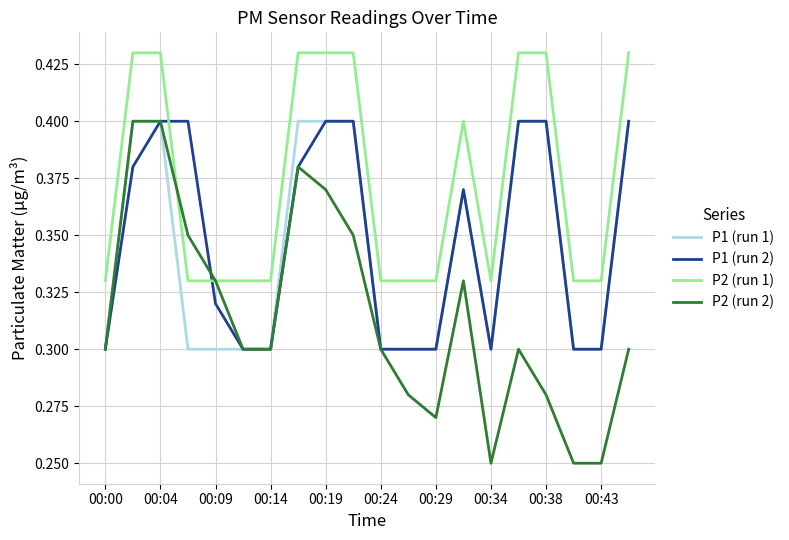

Which series has the largest total across all categories?

P2 (run 1)